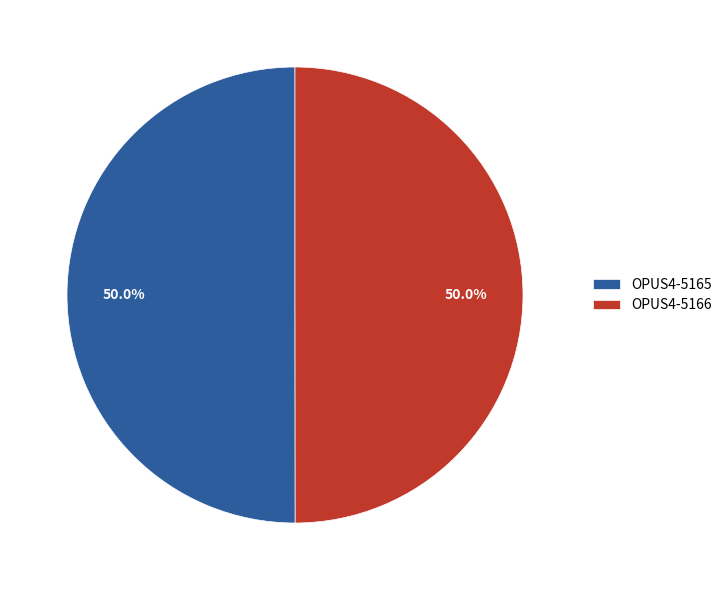

What percentage do OPUS4-5166 and OPUS4-5165 together represent?

100.0%